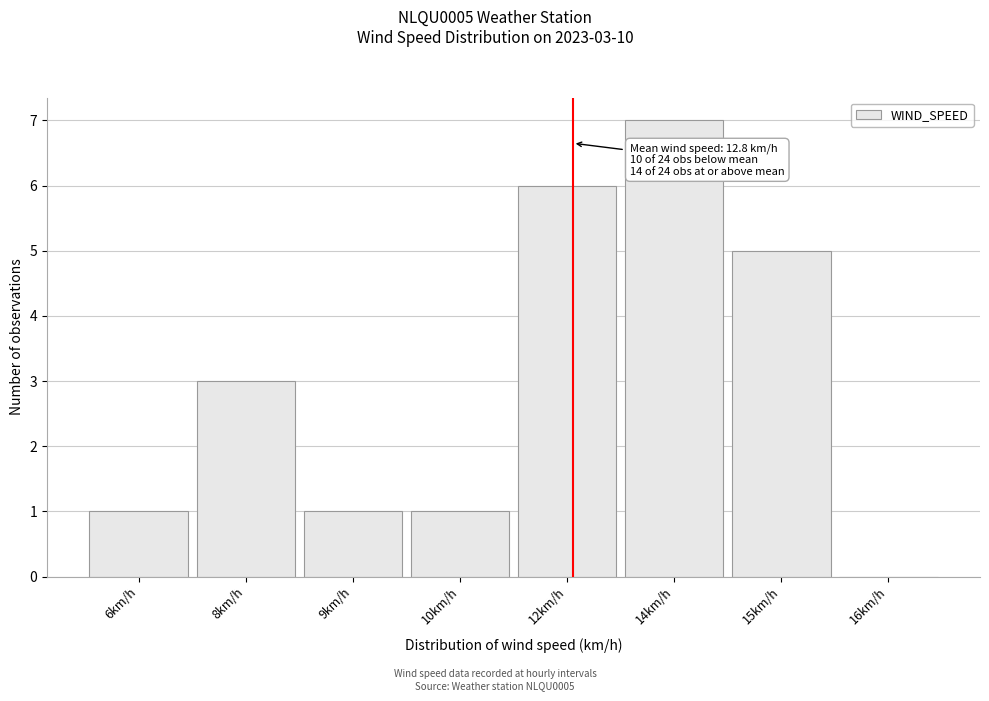

Reading right to left, extract all data points from this chart.

16km/h=0	15km/h=5	14km/h=7	12km/h=6	10km/h=1	9km/h=1	8km/h=3	6km/h=1